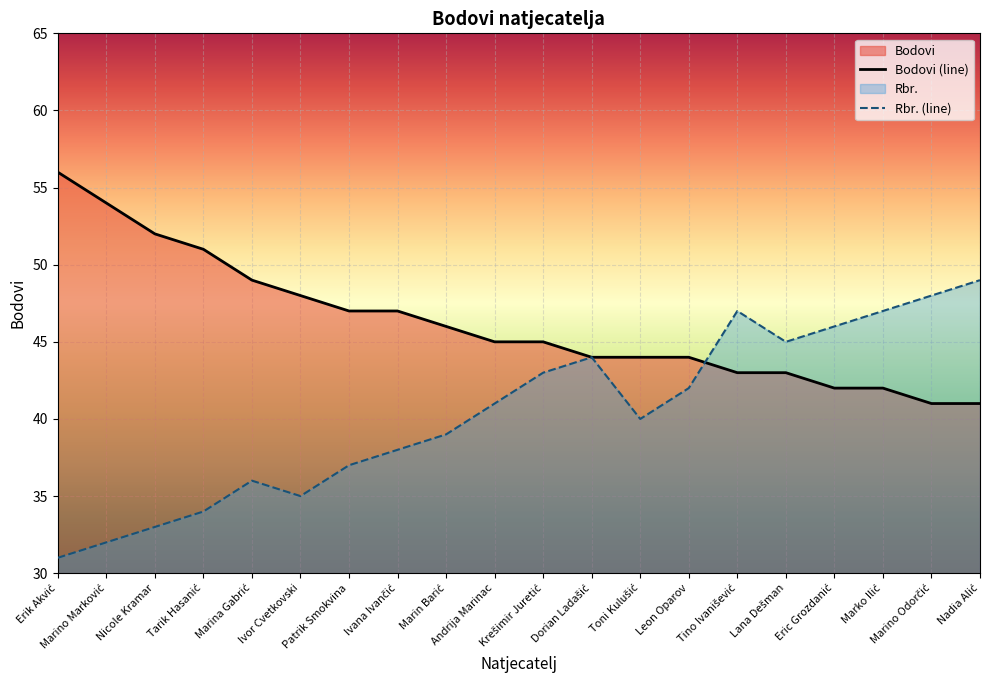

What is the difference between the maximum and minimum values in the Bodovi (line) series?

15